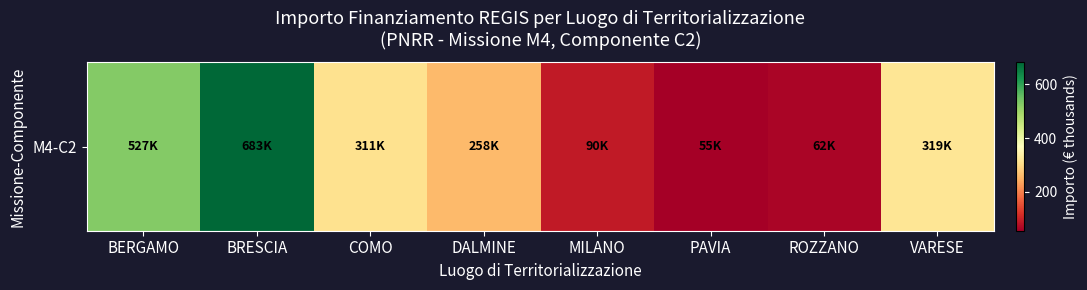

Which has a higher value, BERGAMO or ROZZANO?

BERGAMO